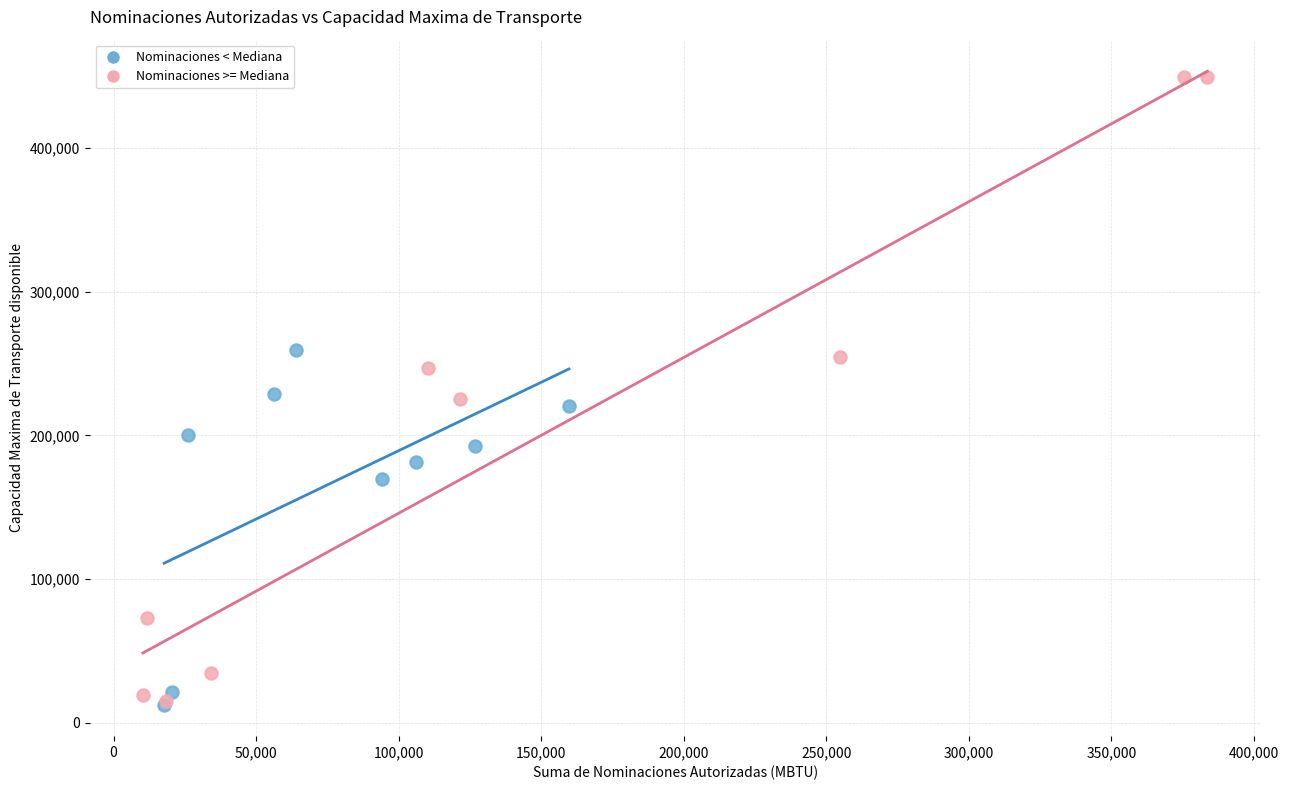

Which series reaches the maximum Y coordinate?

Nominaciones >= Mediana